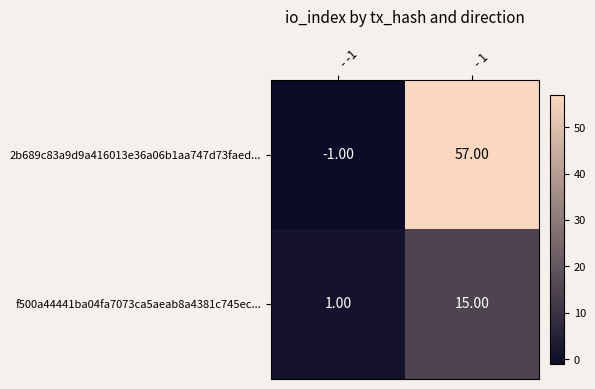

Rank the categories by 2b689c83a9d9a416013e36a06b1aa747d73faed... value from lowest to highest.

- -1, - 1